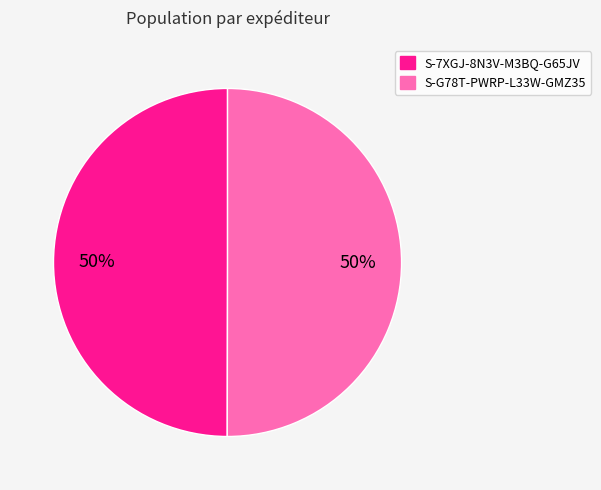

True or false: S-7XGJ-8N3V-M3BQ-G65JV accounts for 36% of the total.

False